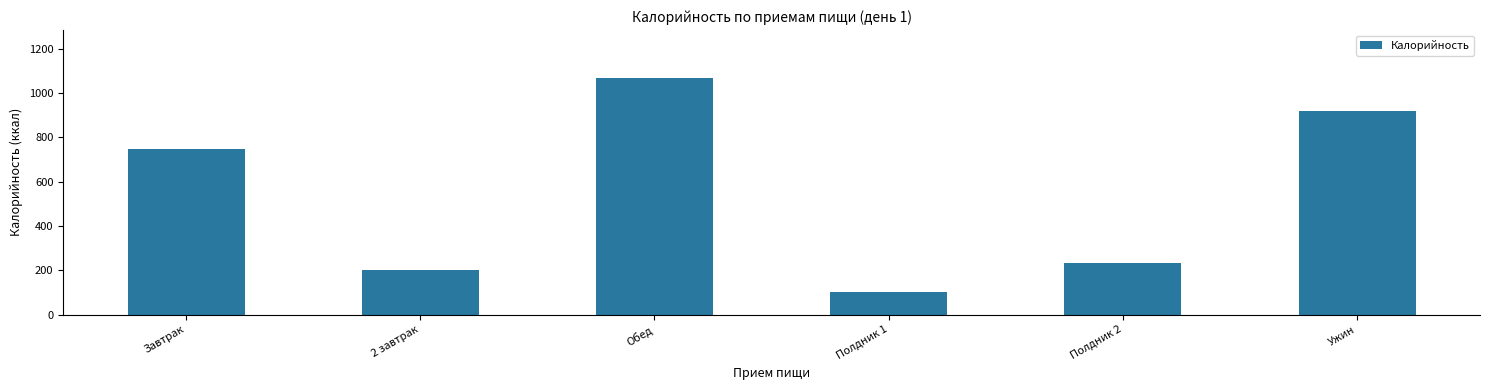

The value at Полдник 1 is 100.5. True or false?

True